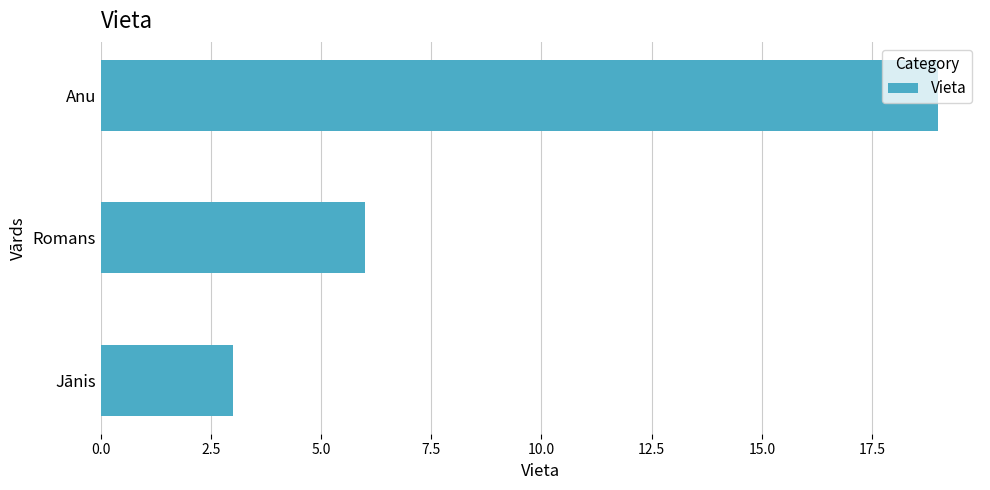

What is the sum of all values?

28